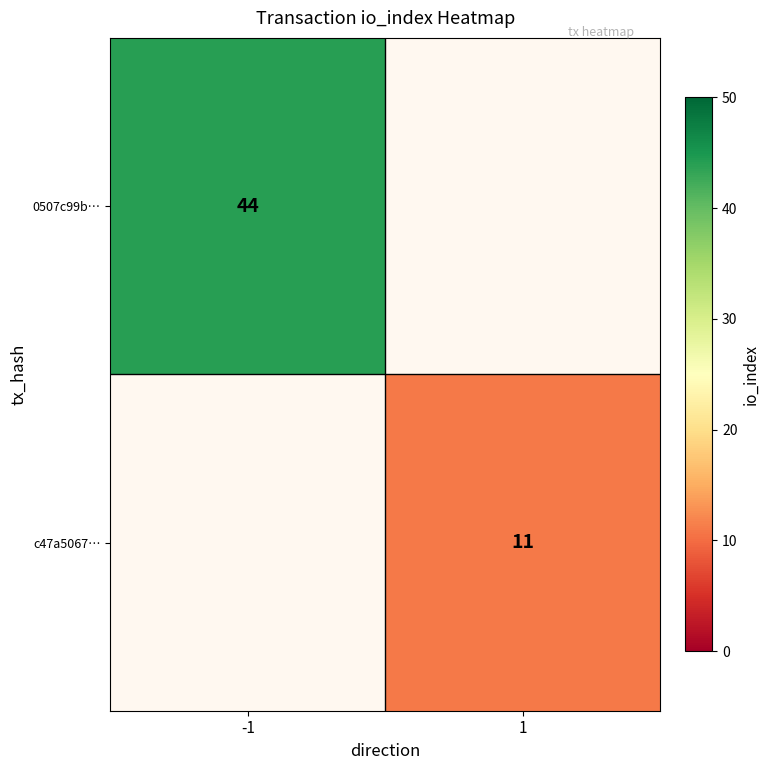

Is it true that 0507c99b… equals 44 at -1?

True